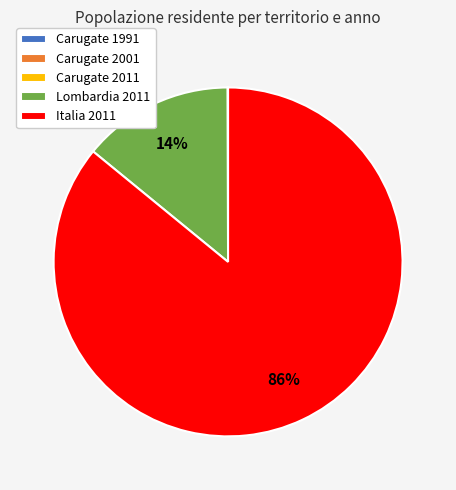

To the nearest percent, what percentage of the pie is Lombardia 2011?

14%